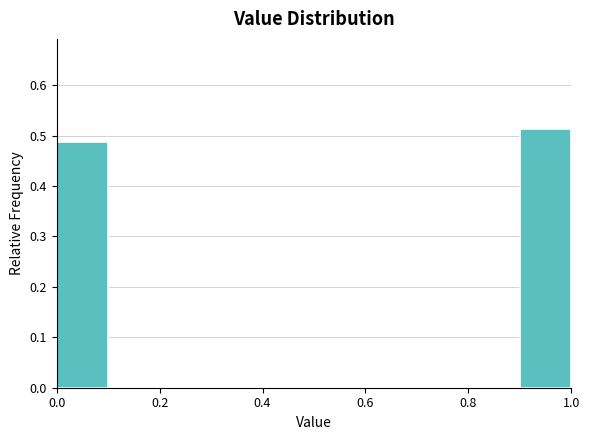

How tall is the bar that spans 0.9 to 1.0 on the x-axis? The values are not printed on the chart, so give them approximately, as read against the axis.

0.51